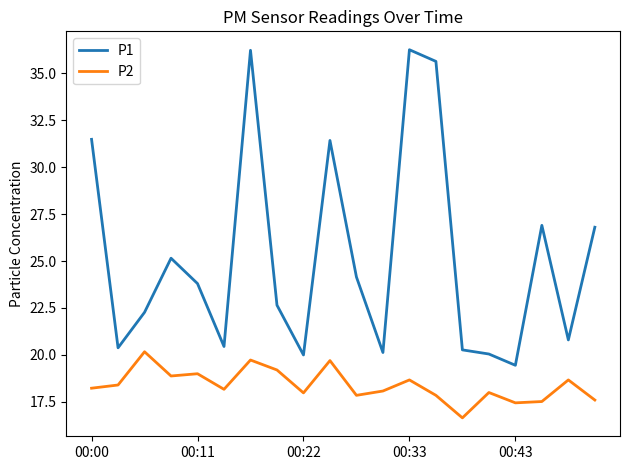

Which series has the largest total across all categories?

P1